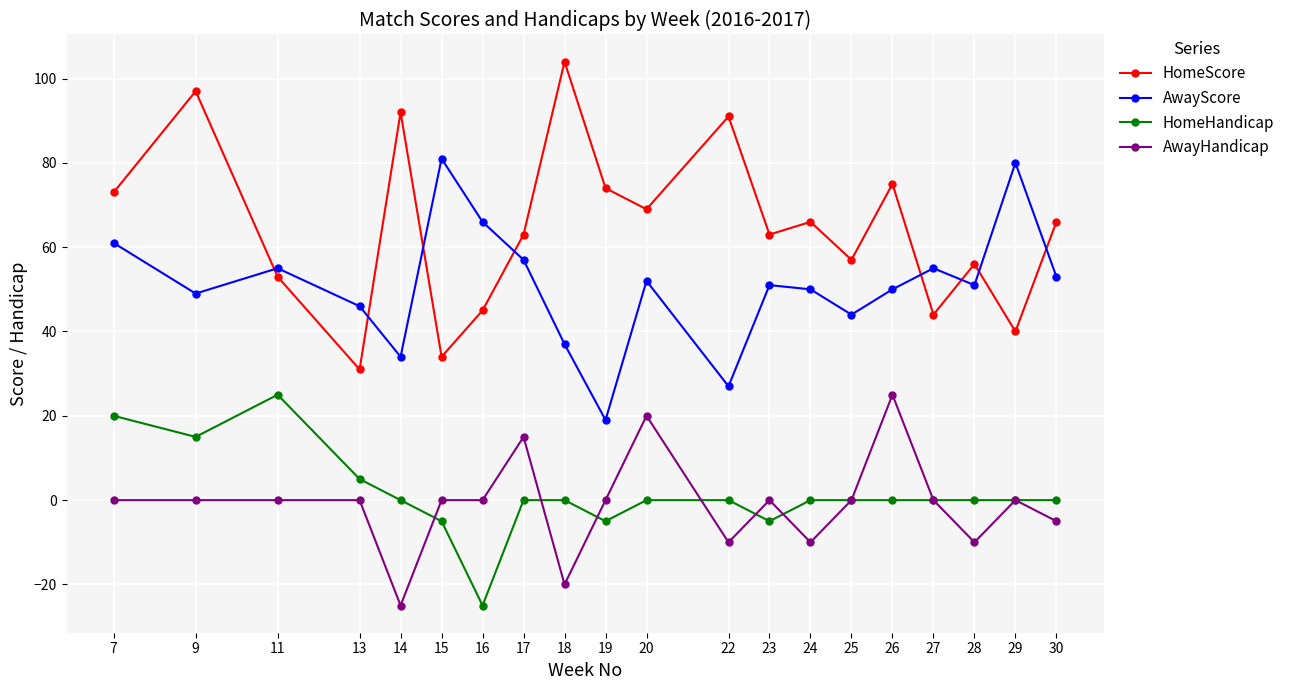

What value does the AwayHandicap series have at 18, to the nearest 10?

-20